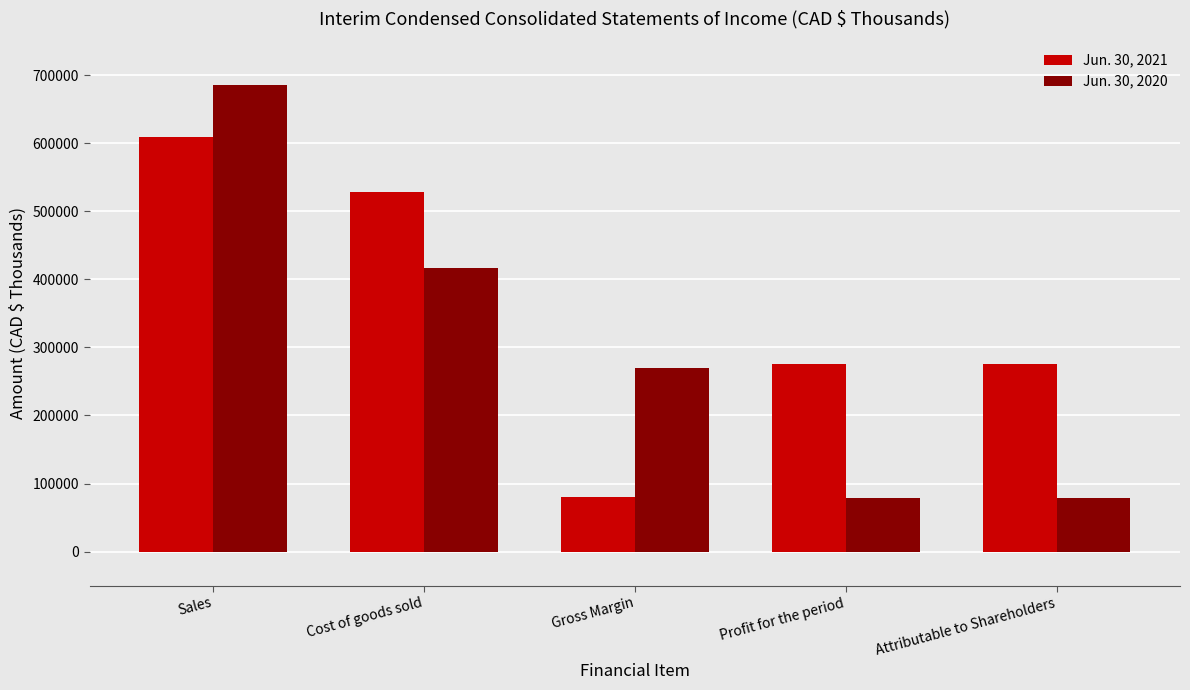

Between Cost of goods sold and Attributable to Shareholders, which series saw the biggest shift?

Jun. 30, 2020